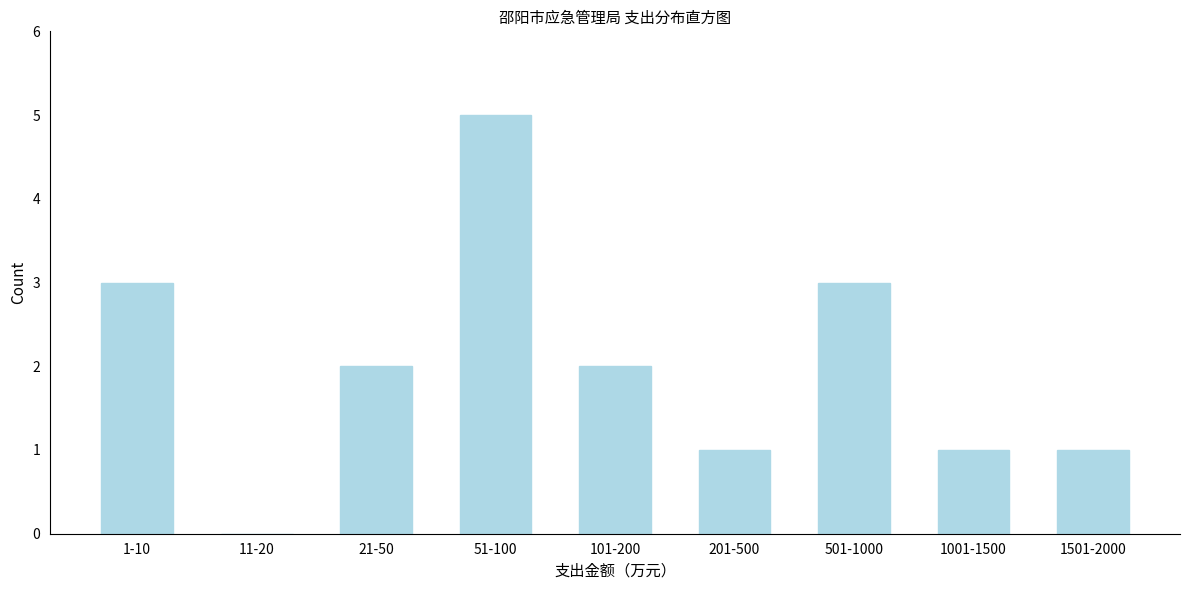

Reading left to right, transcribe all the data shown in this chart.

1-10=3	11-20=0	21-50=2	51-100=5	101-200=2	201-500=1	501-1000=3	1001-1500=1	1501-2000=1